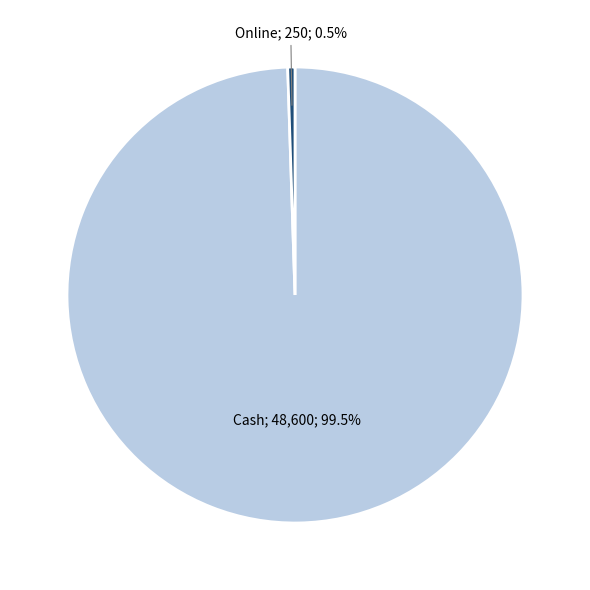

Is there any slice that represents more than half of the pie?

Yes